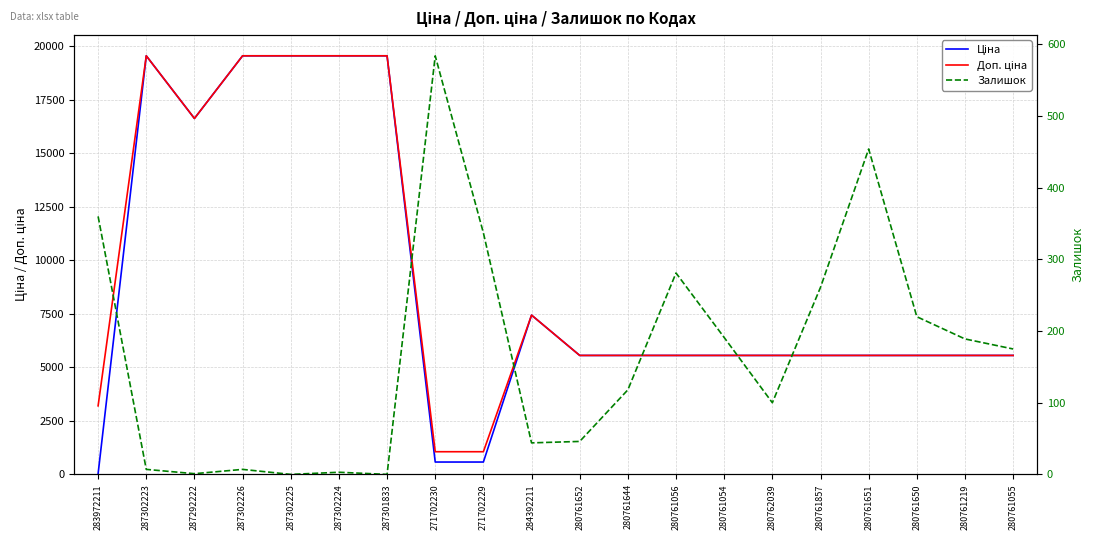

The value of Ціна at 284392211 is 7444.6. True or false?

True